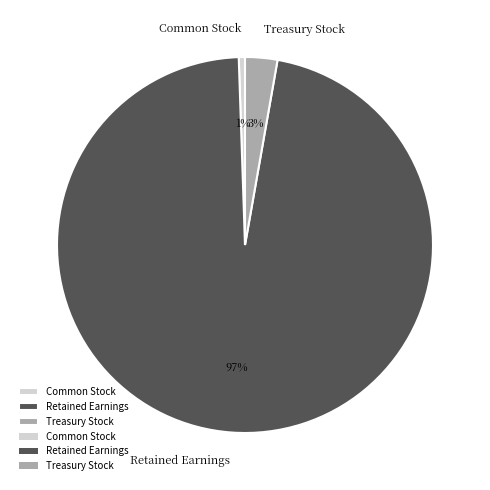

How many slices are in this pie chart?

3